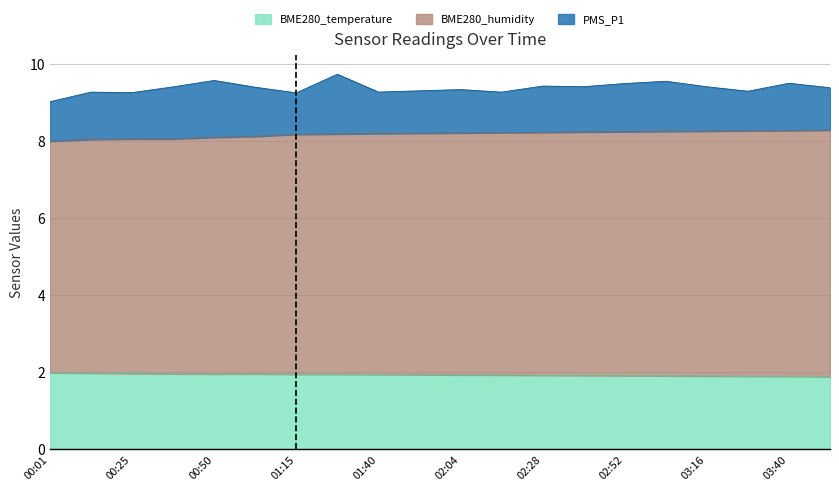

What is the lowest value of the BME280_temperature series?

1.9